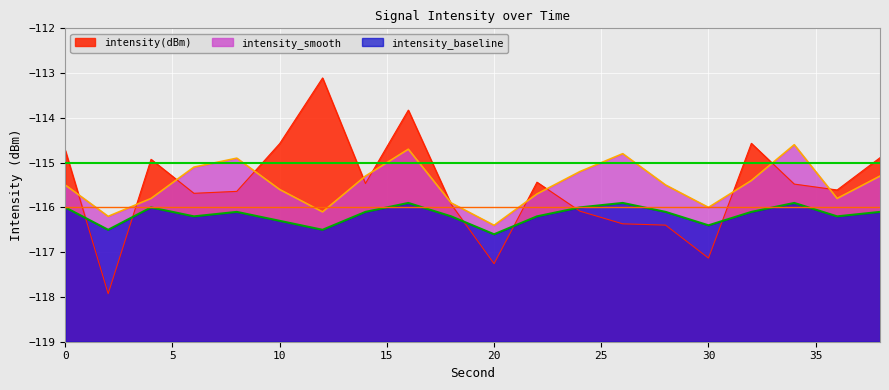

At which category does intensity_baseline reach its first local peak?

4